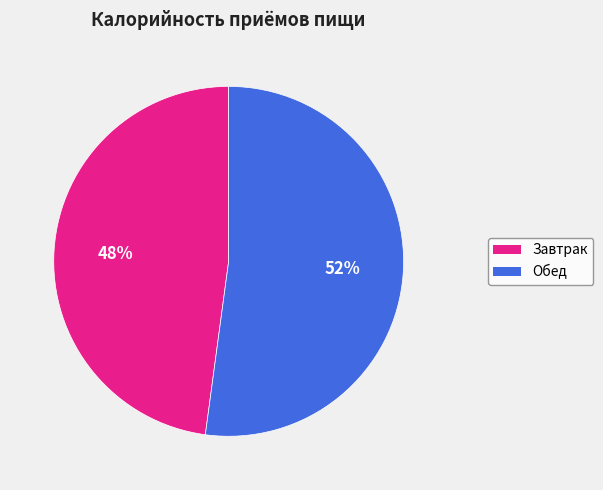

To the nearest percent, what is the combined percentage of Завтрак and Обед?

100%